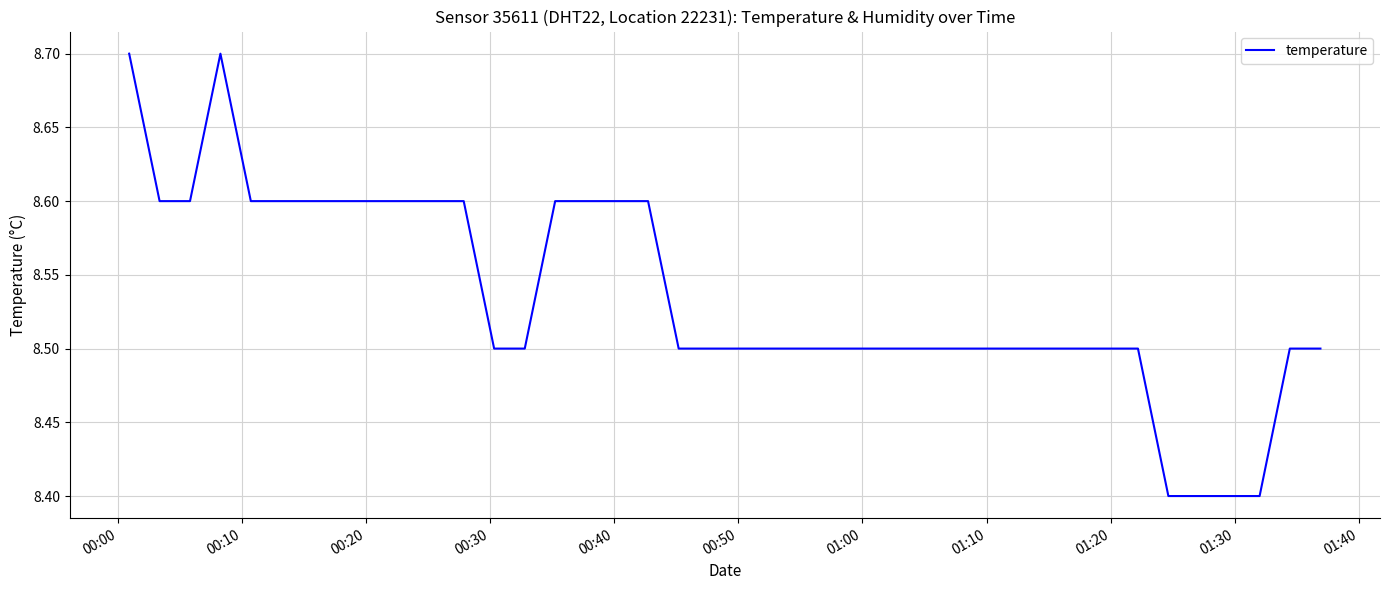

What is the minimum value shown in the chart?

8.4